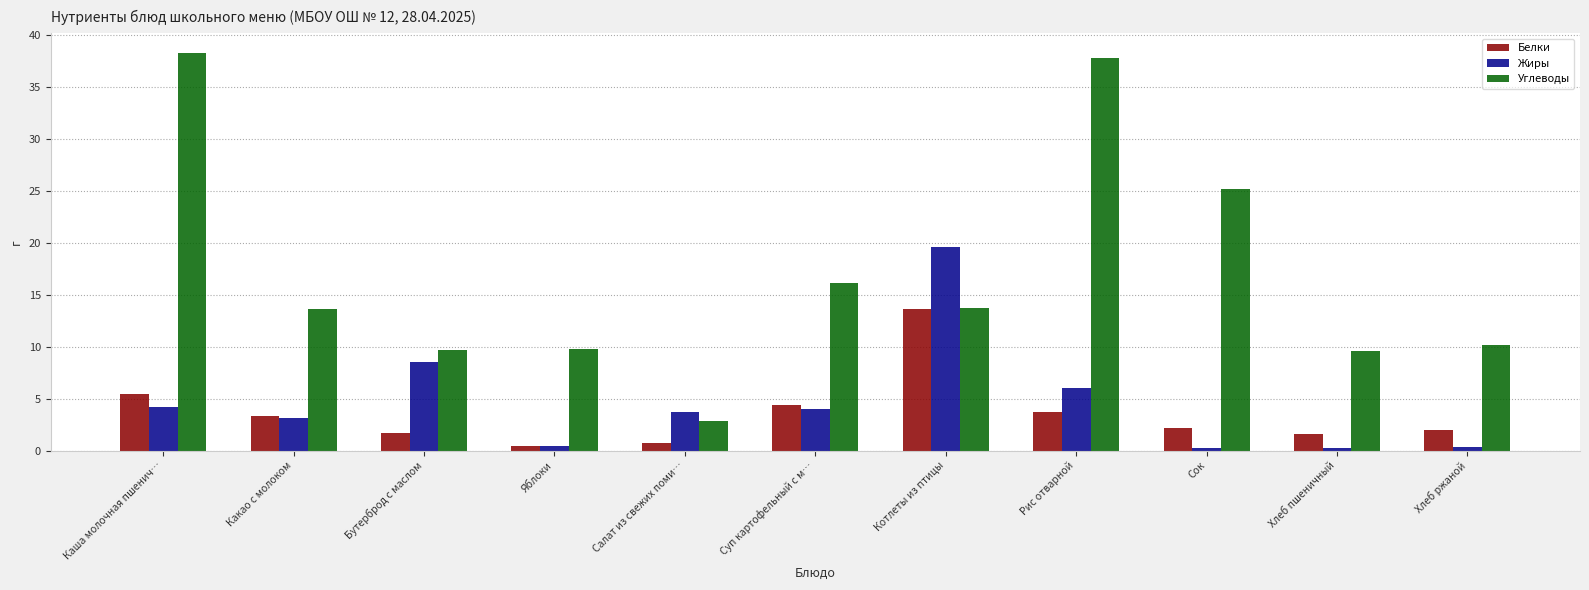

List the series in order of their peak value, highest first.

Углеводы, Жиры, Белки